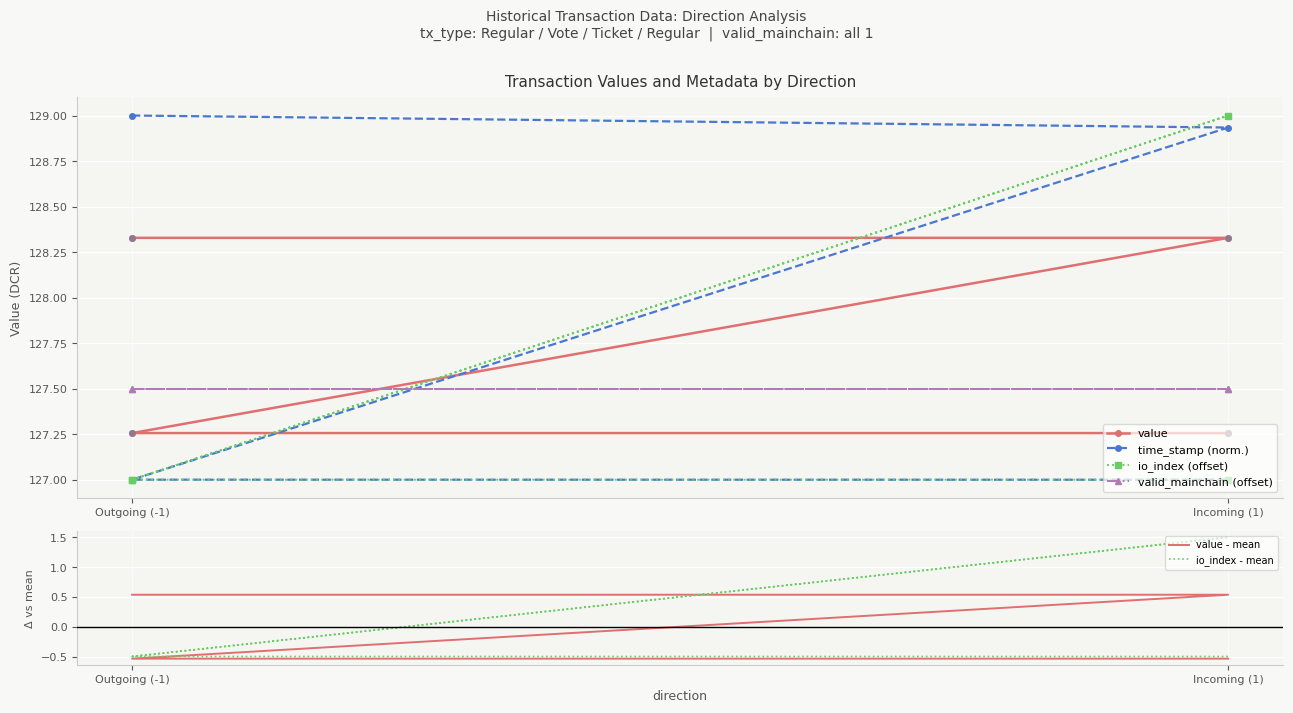

At which category is the sum across all series the highest?

Incoming (1)